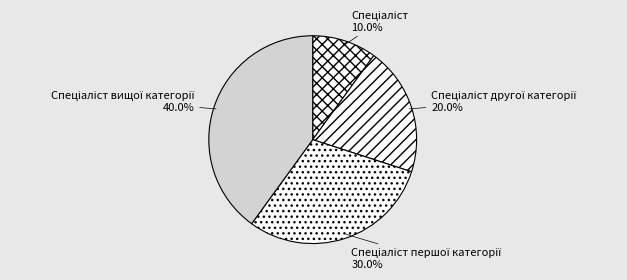

Does any single category account for the majority?

No